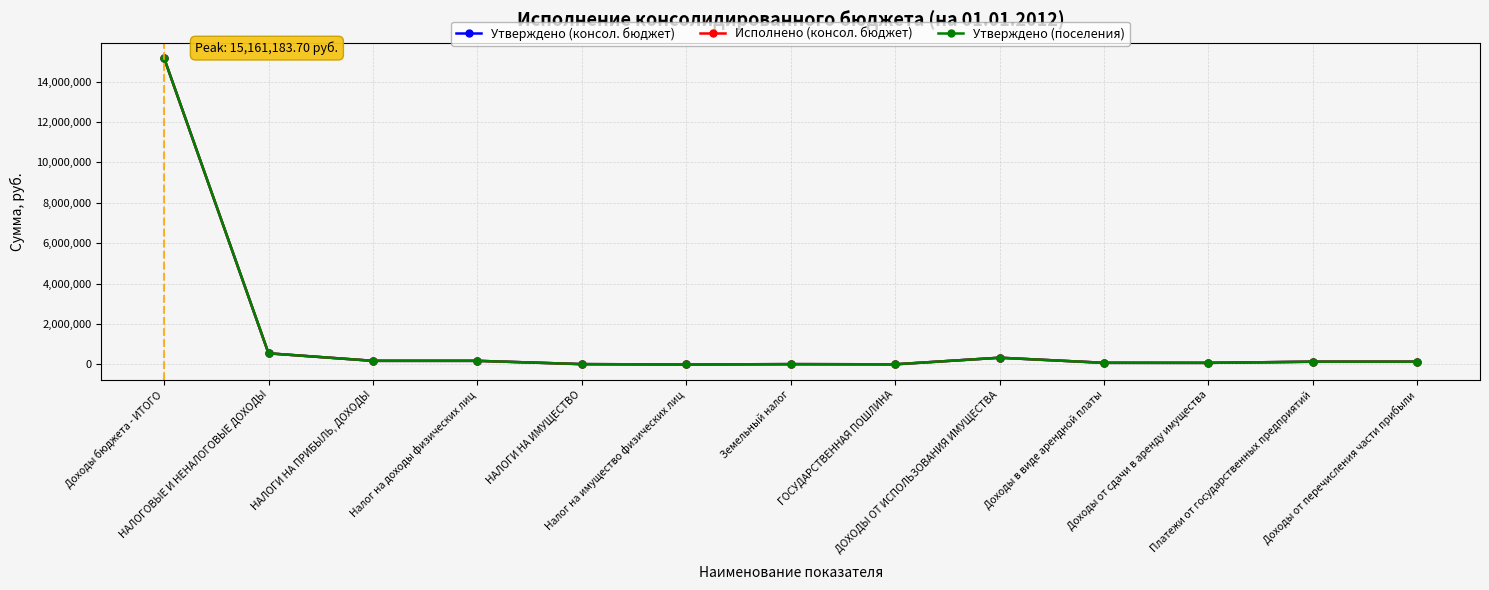

What is the total value across all series at НАЛОГИ НА ПРИБЫЛЬ, ДОХОДЫ?

539783.0